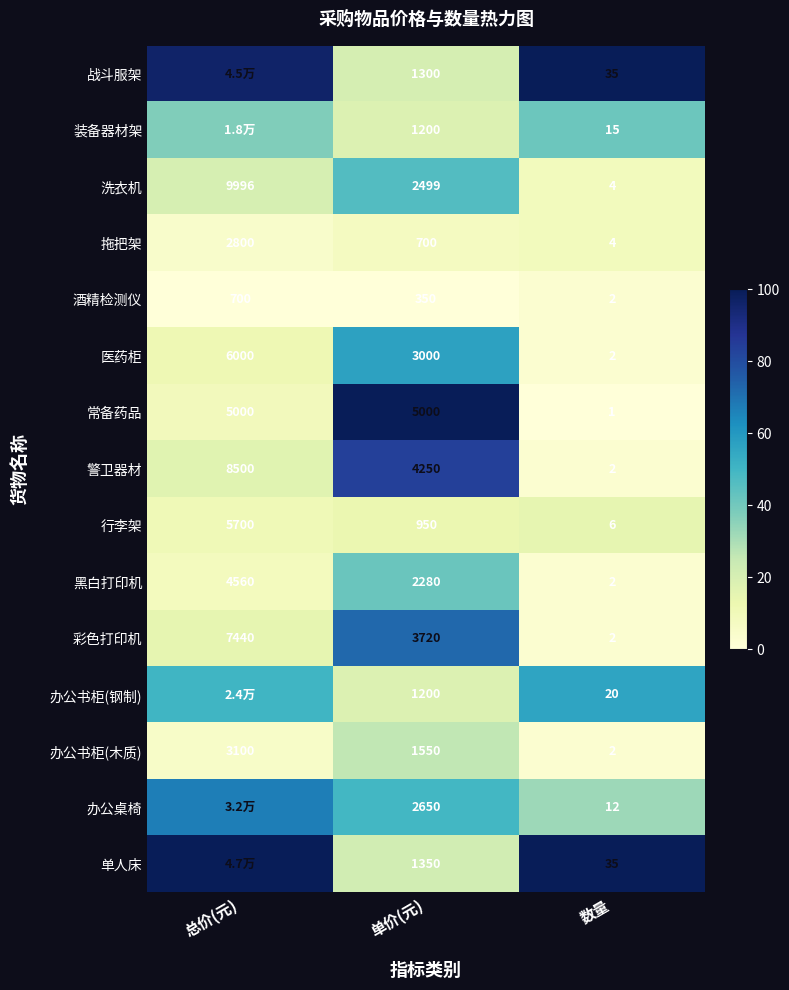

At which label is 办公书柜(木质) closest to 1551?

单价(元)